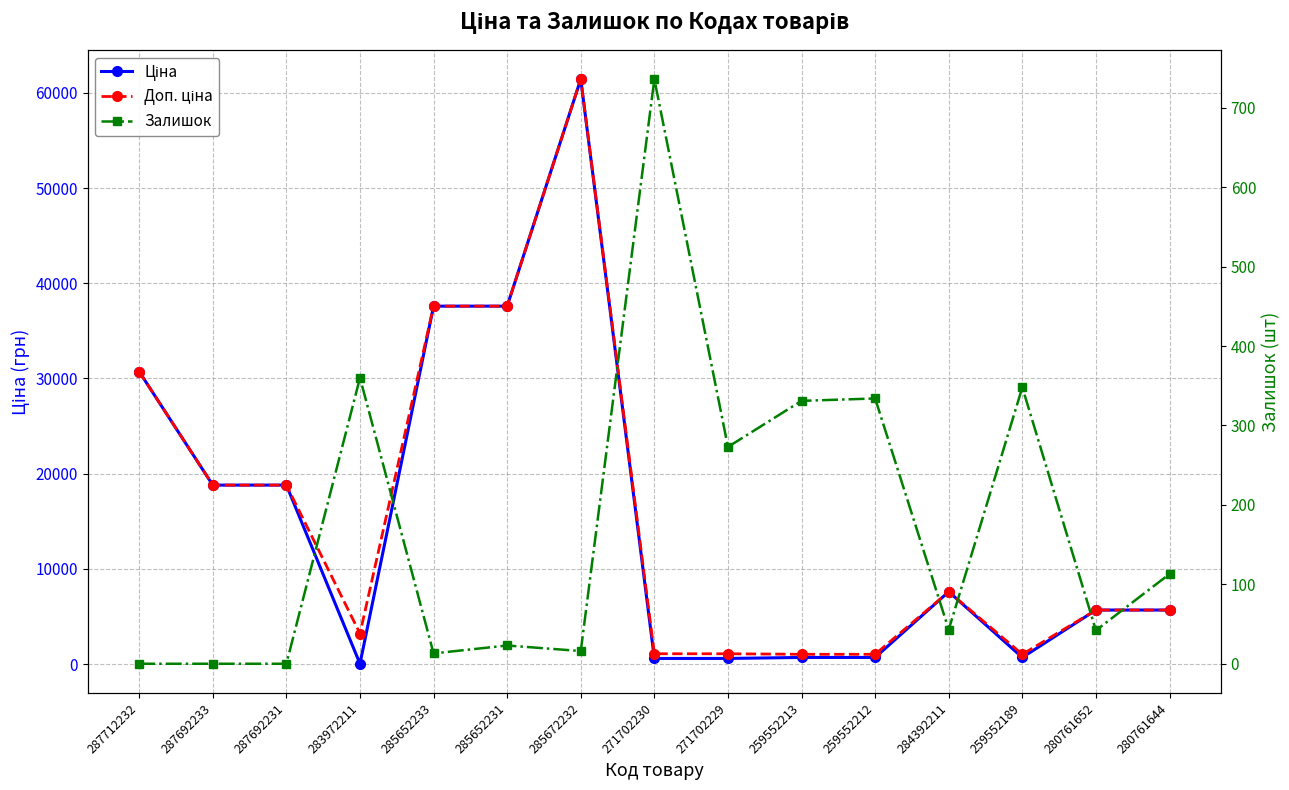

At 283972211, list the series in order from smallest to largest.

Ціна, Залишок, Доп. ціна